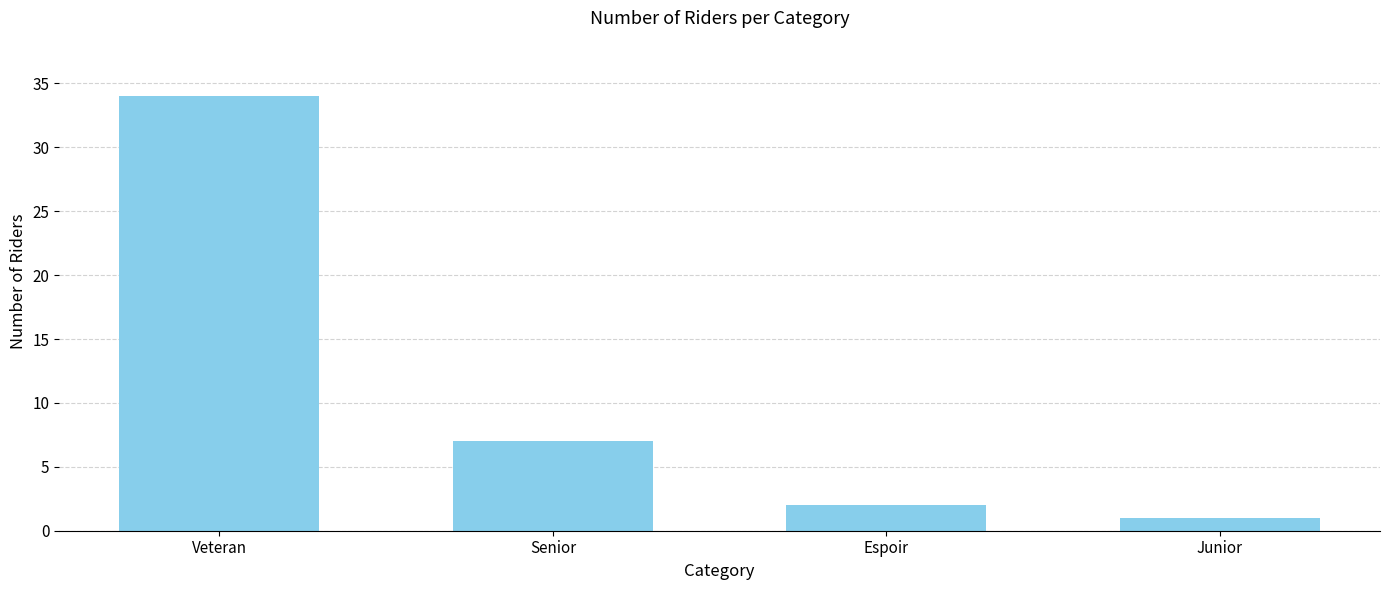

Does the chart contain any negative values?

No